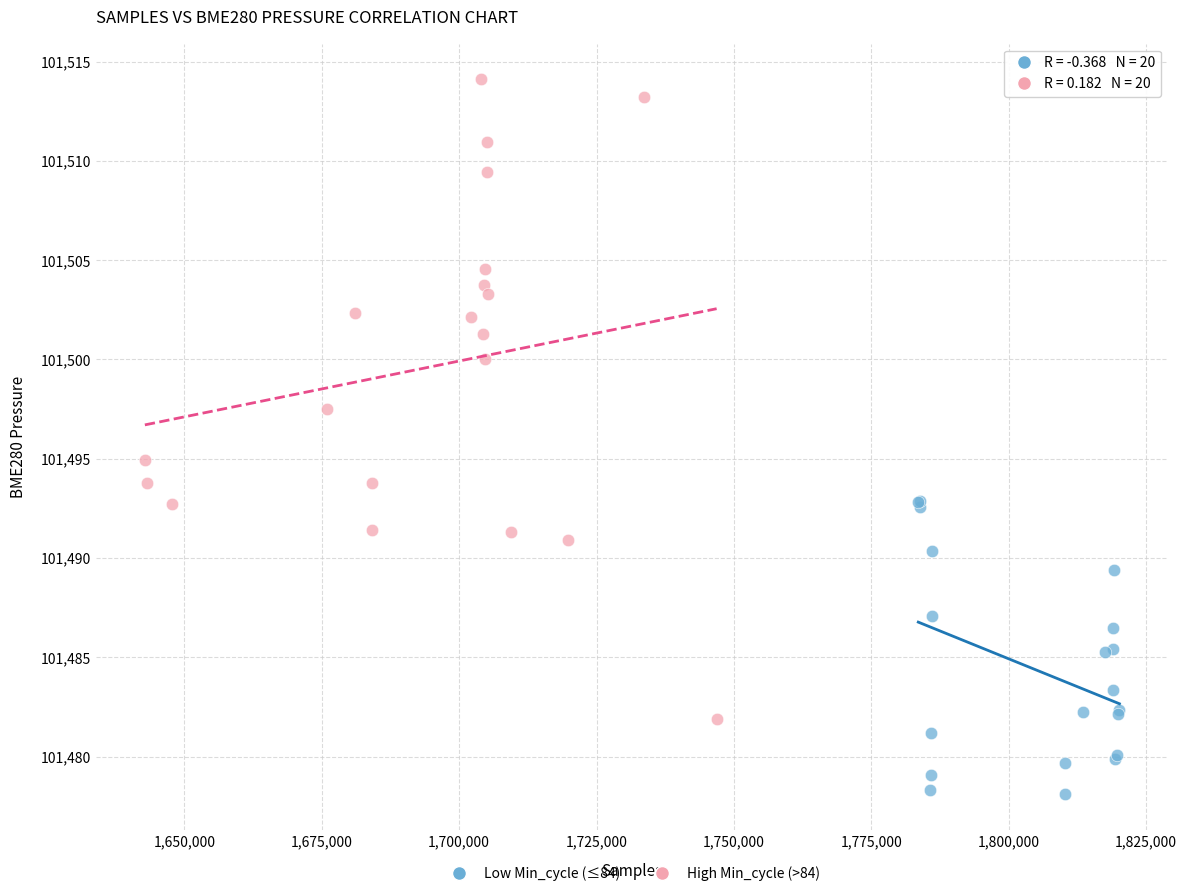

Which series reaches the minimum Y coordinate?

Low Min_cycle (≤84)